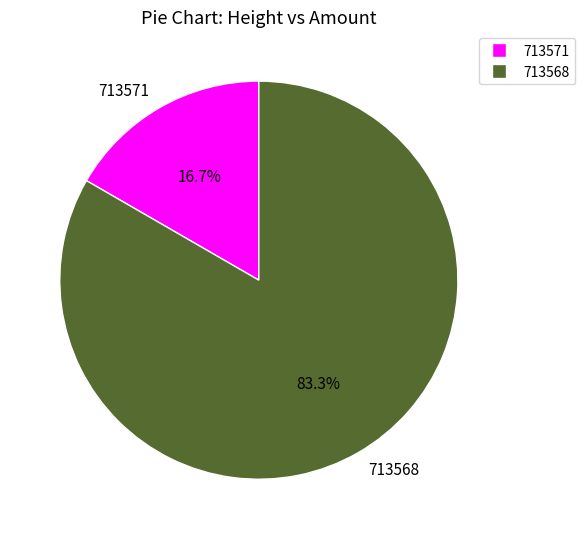

Do 713571 and 713568 together represent more than half of the pie?

Yes